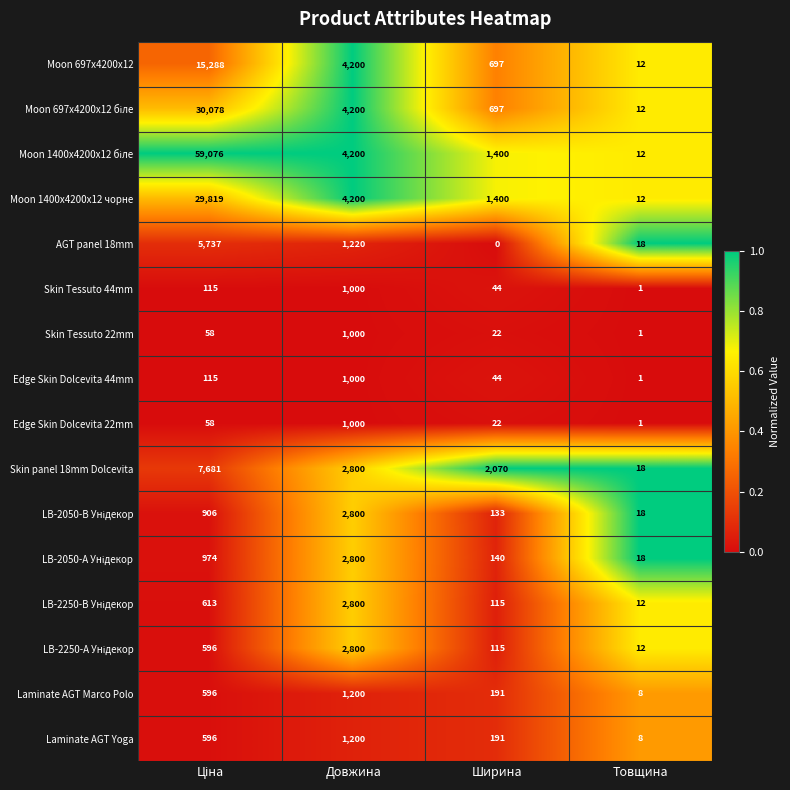

What is the difference between the highest and lowest values at Товщина?

17